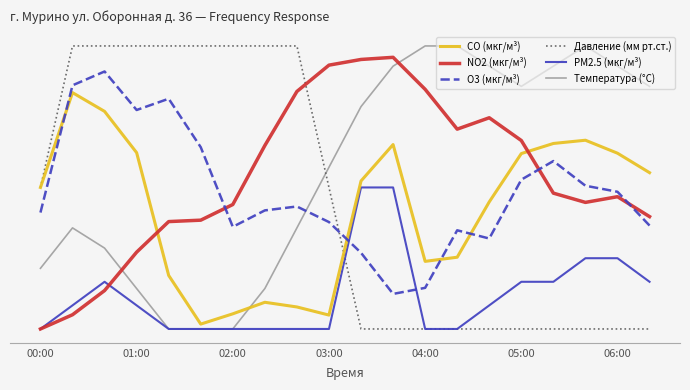

What is the average value of the PM2.5 (мкг/м³) series?

0.1